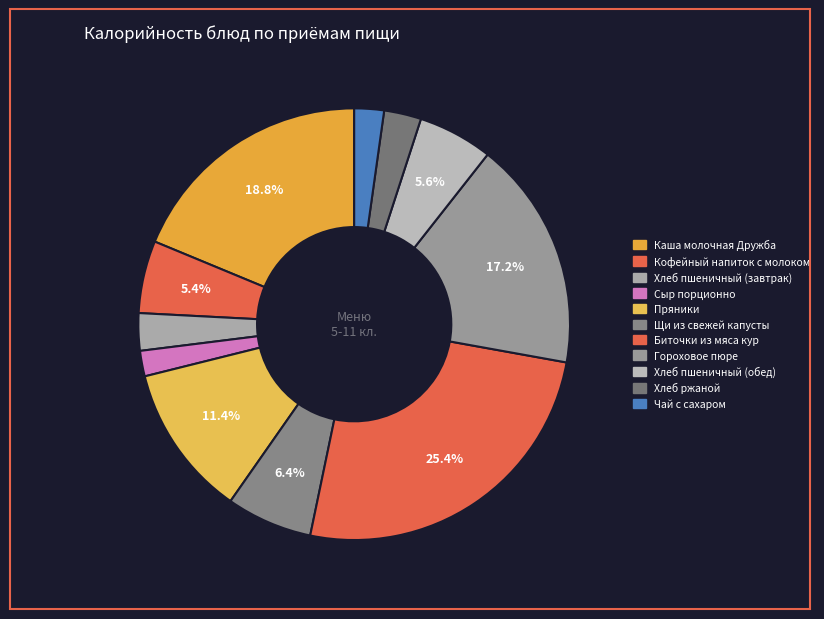

Which has a higher value, Хлеб ржаной or Кофейный напиток с молоком?

Кофейный напиток с молоком